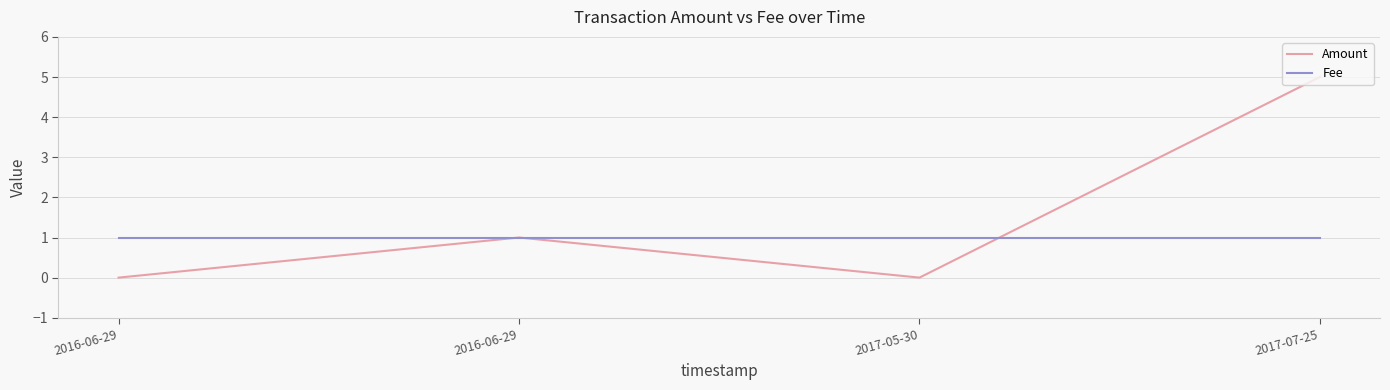

What are all the series names shown in the legend?

Amount, Fee